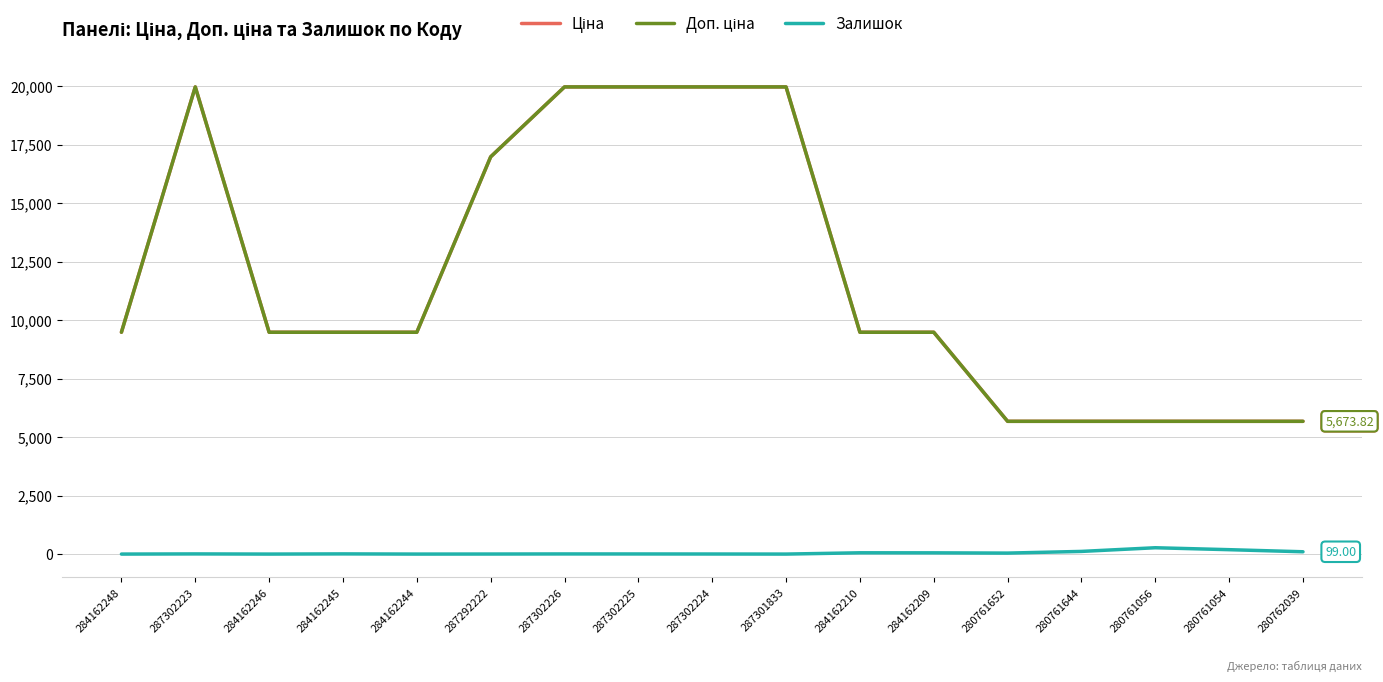

List the series in order of their peak value, highest first.

Ціна, Доп. ціна, Залишок